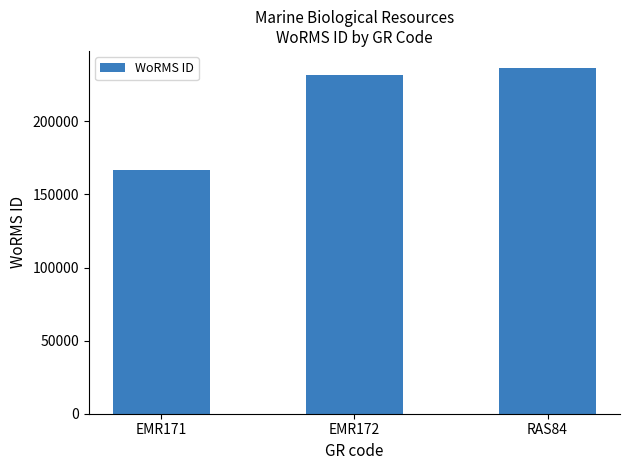

Rank the categories by value from highest to lowest.

RAS84, EMR172, EMR171